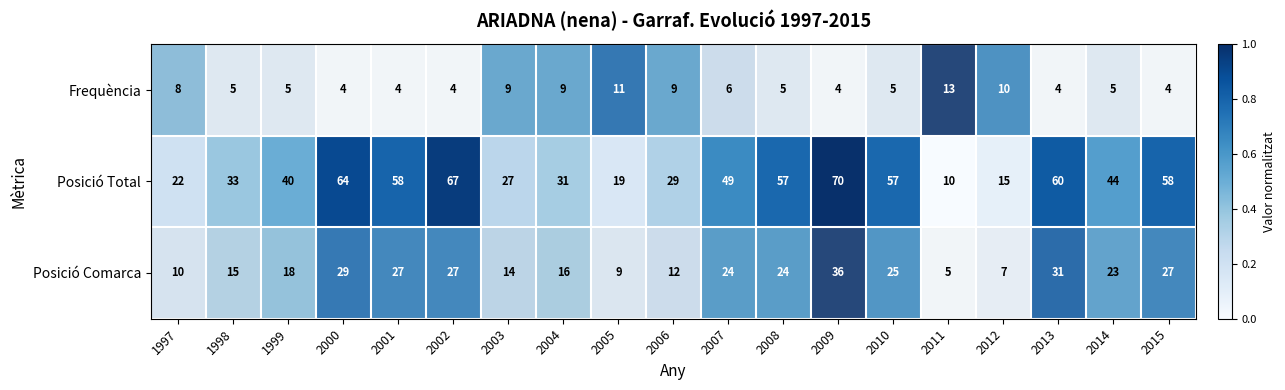

What is the difference between the maximum and minimum values in the Posició Comarca series?

31